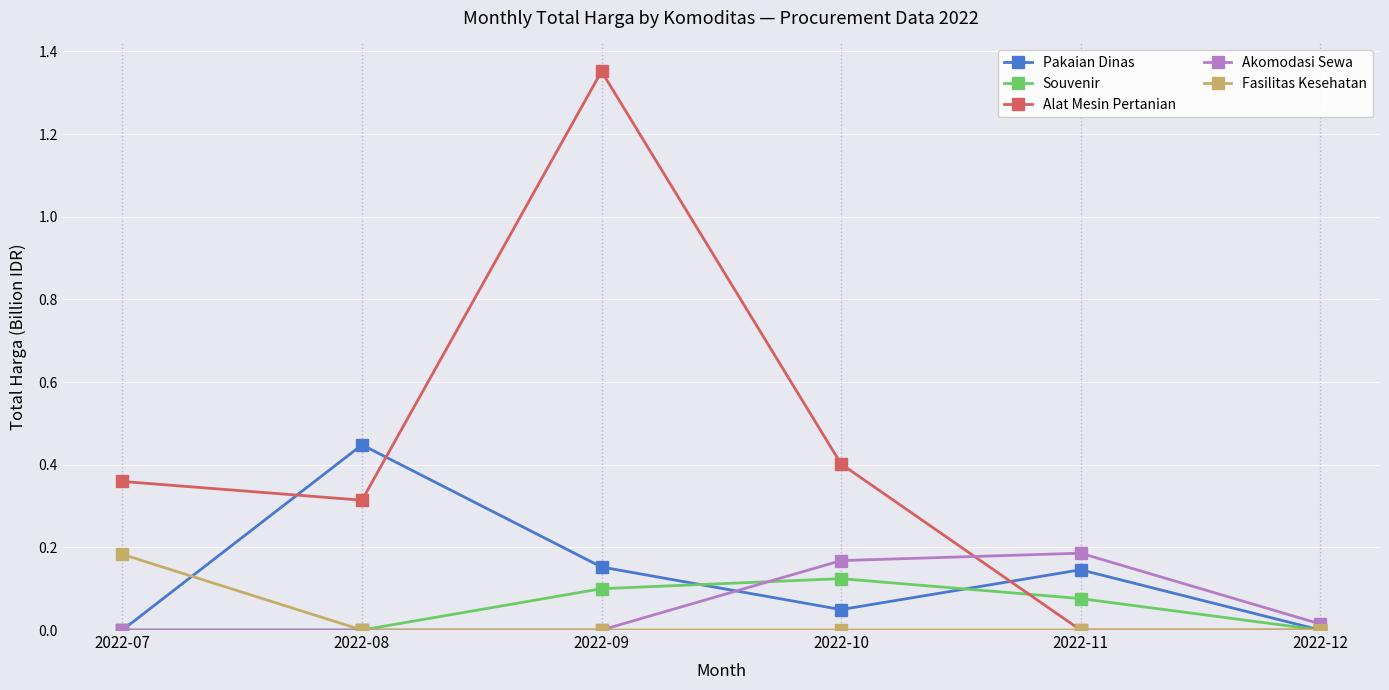

How many Alat Mesin Pertanian values are between 0 and 1?

5